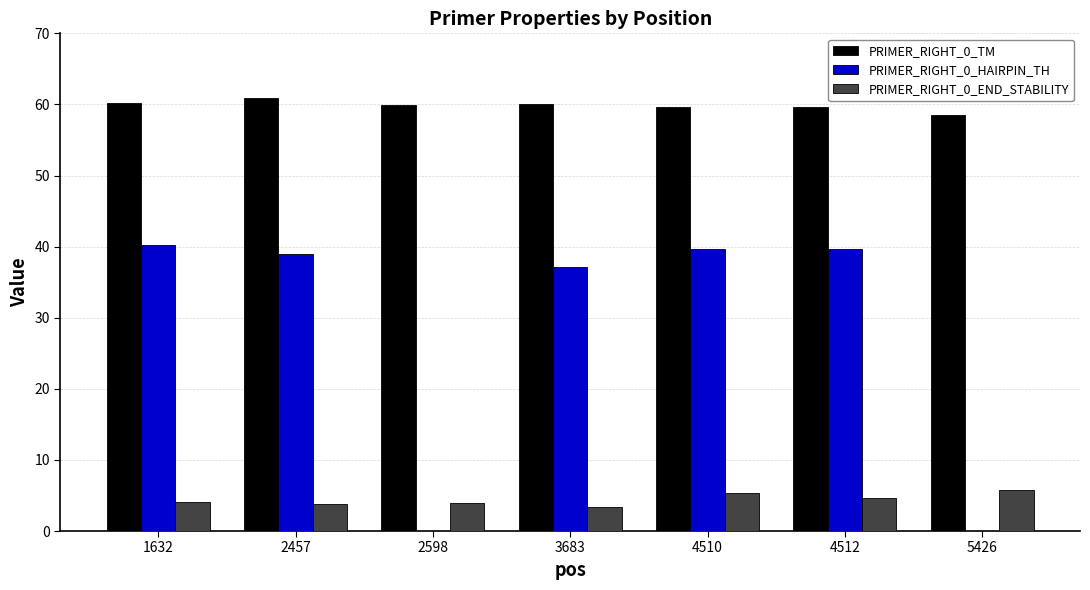

What is the sum of all PRIMER_RIGHT_0_HAIRPIN_TH values?

195.7